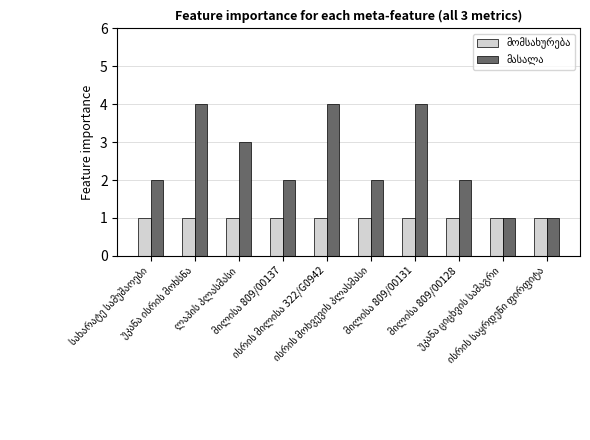

How many series are shown in this chart?

2